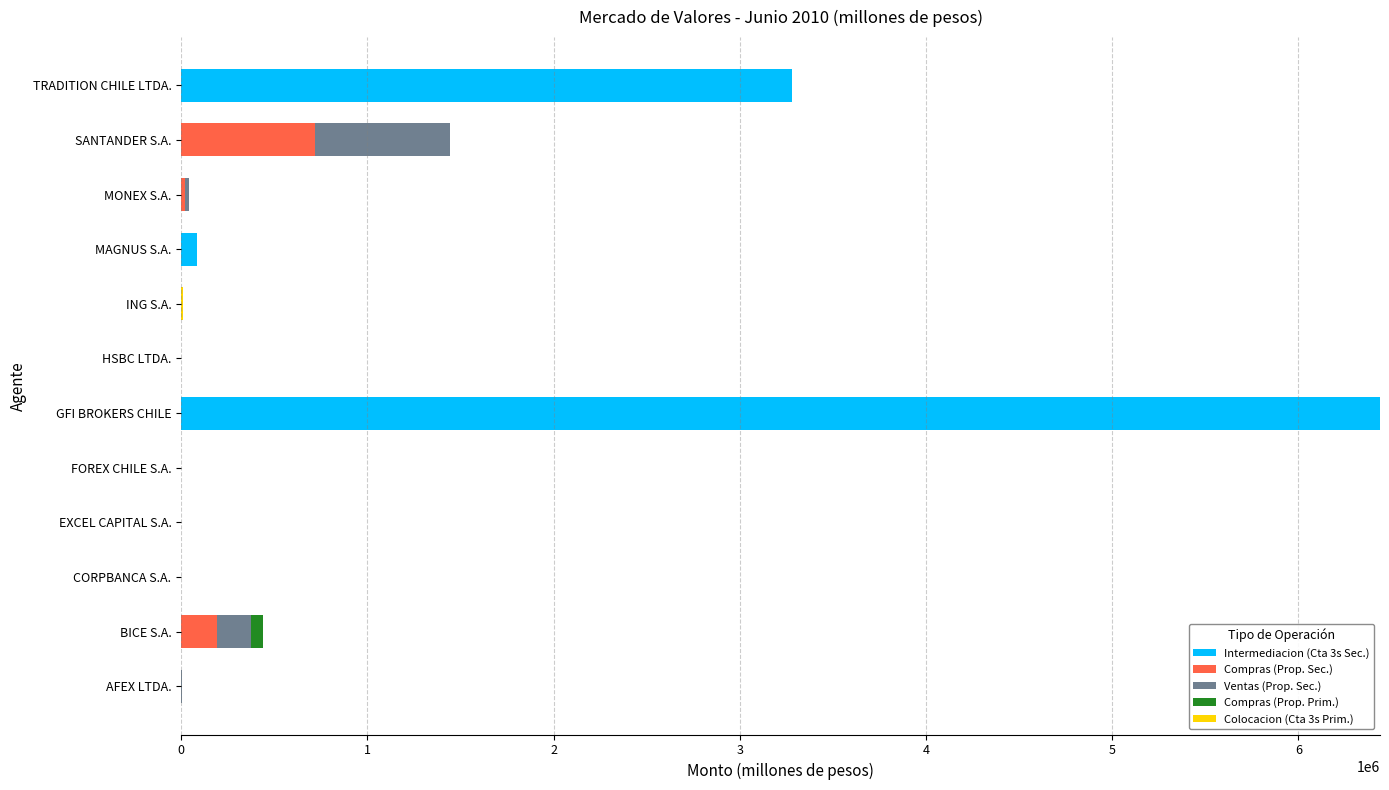

How many distinct data groups are displayed?

5